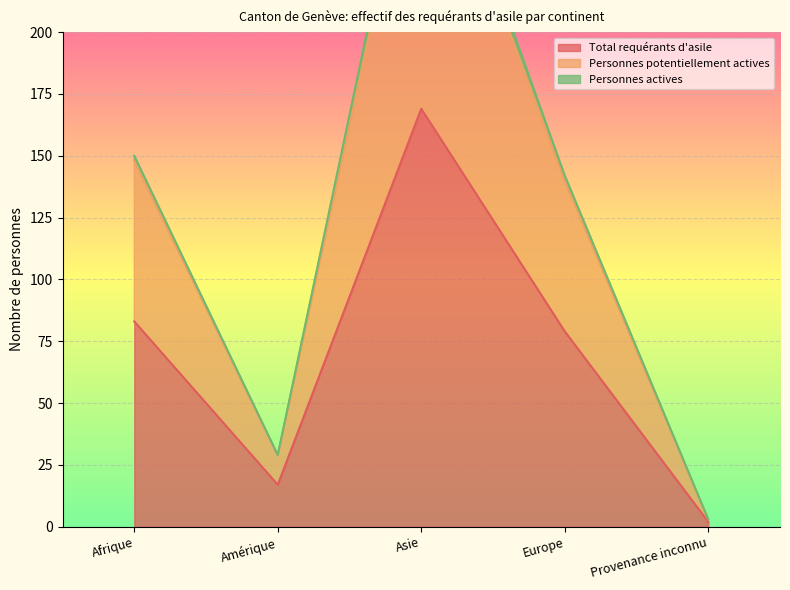

Which label corresponds to the smallest value in the chart?

Provenance inconnu